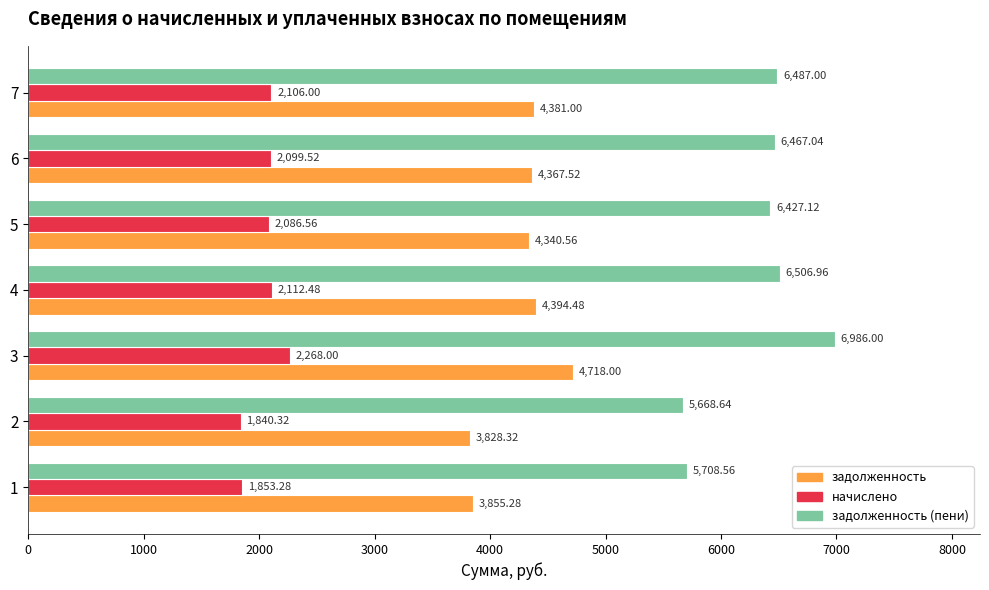

What is the difference between the начислено values at 2 and 6?

259.2